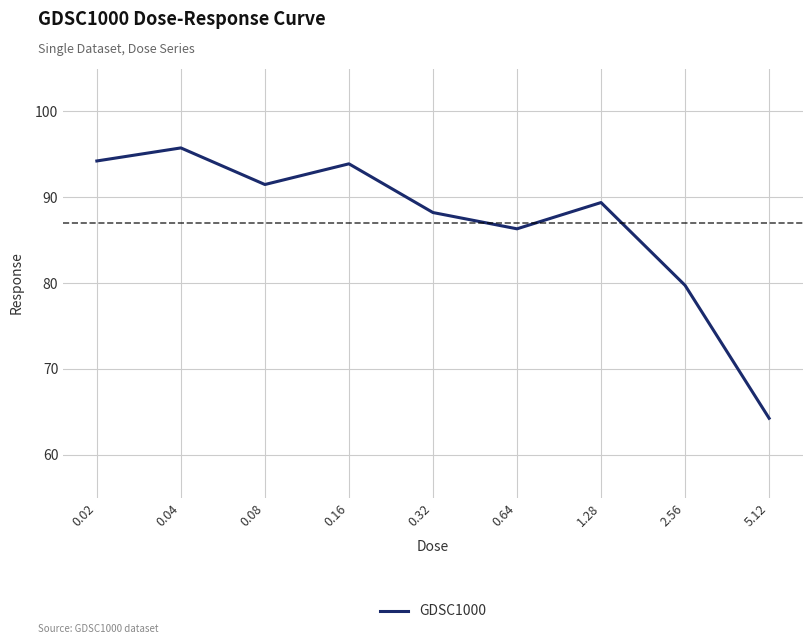

Which has a higher value, 0.64 or 0.02?

0.02